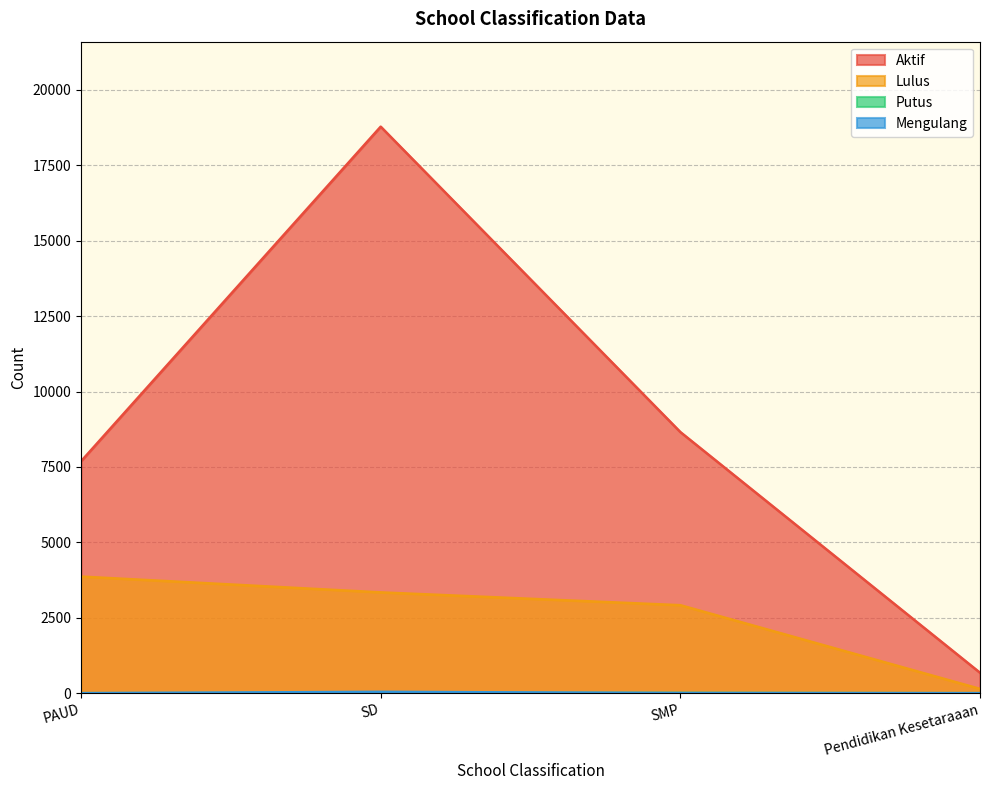

What is the label of the 2nd point from the left?

SD